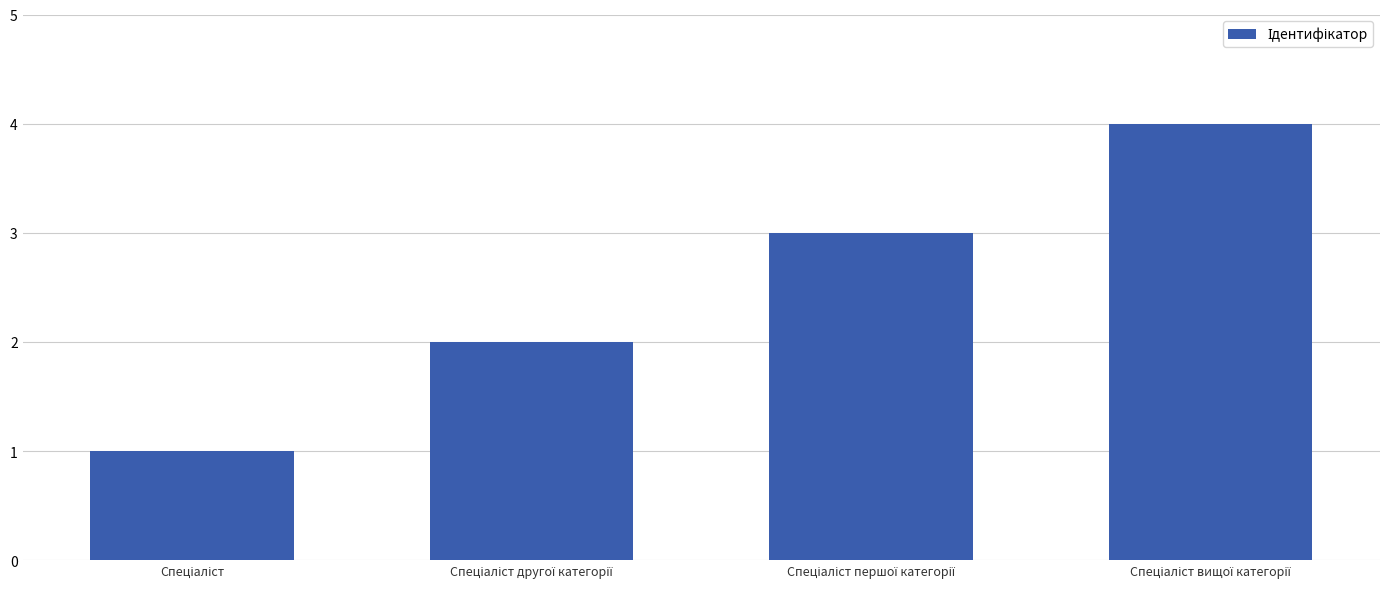

What is the maximum value shown in the chart?

4